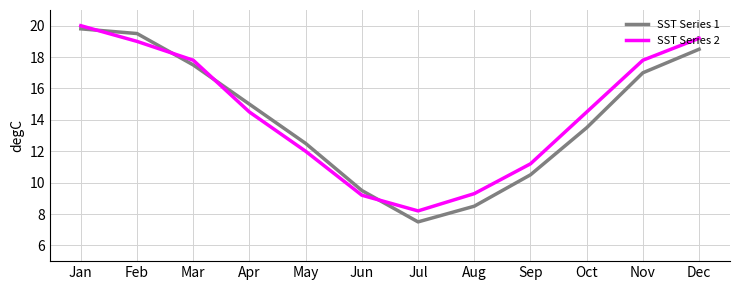

In SST Series 1, how many points are lower than both neighbors (excluding endpoints)?

1